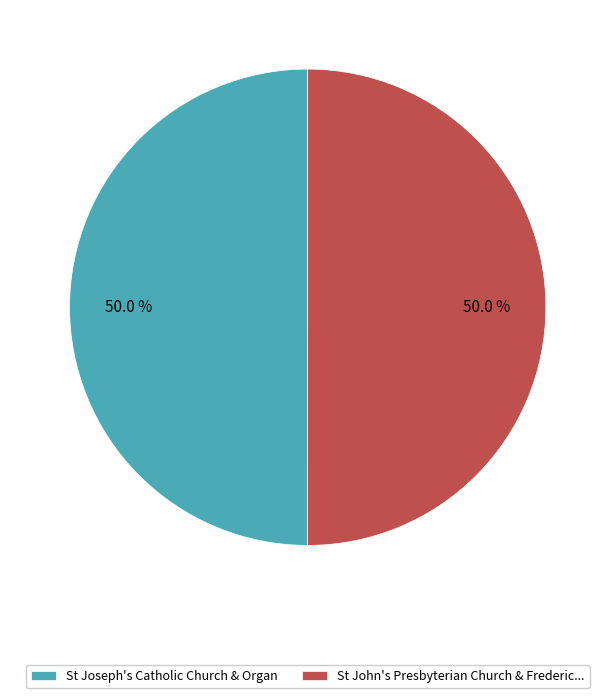

What percentage is NOT represented by St John's Presbyterian Church & Frederic...?

50.0%